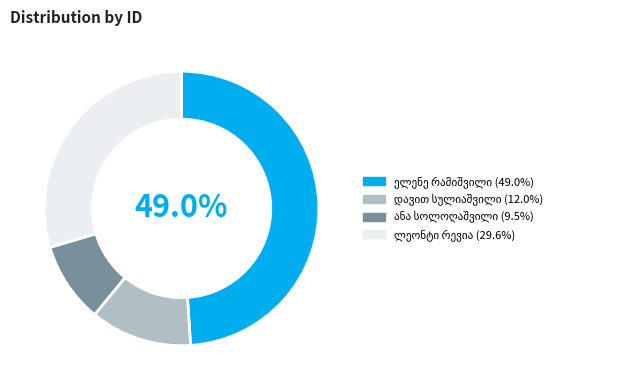

Does any single category account for the majority?

No